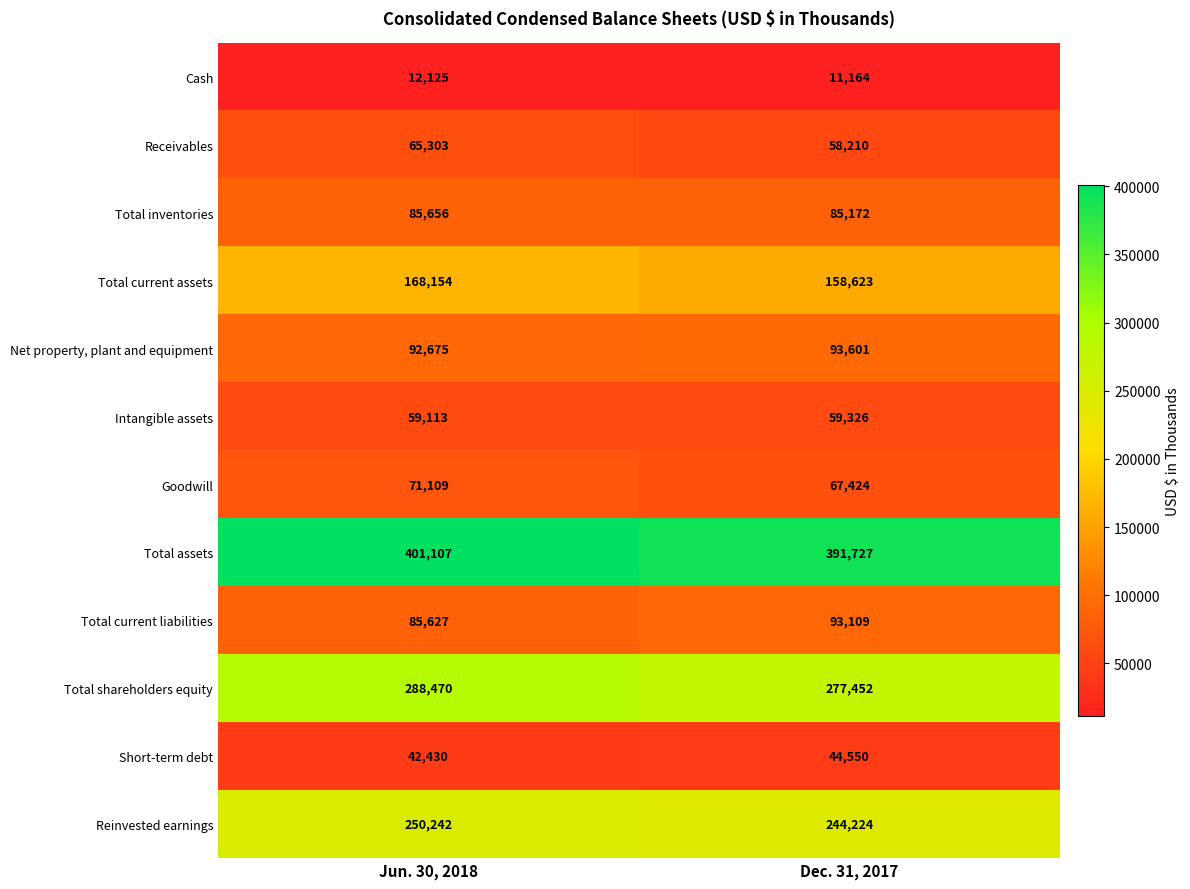

Which series has the largest total across all categories?

Total assets